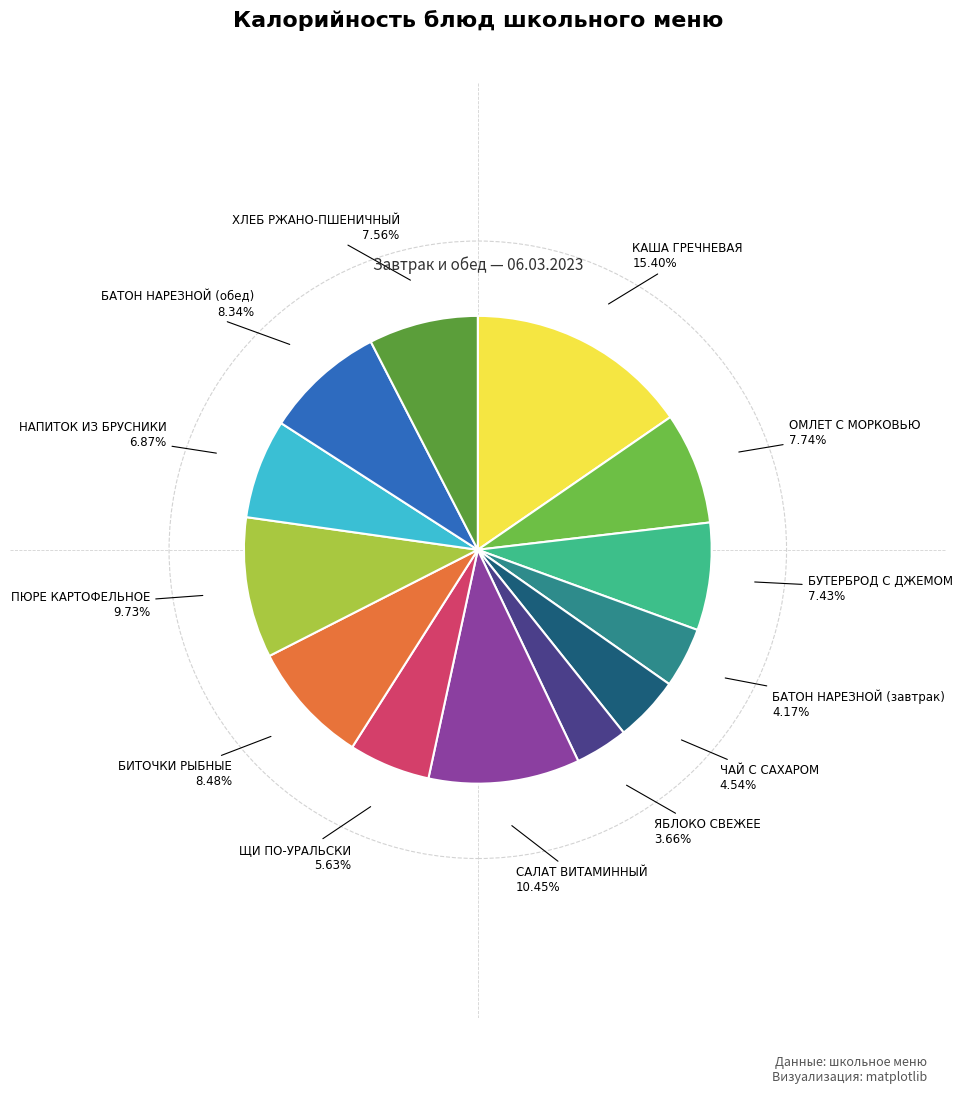

To the nearest percent, what is the difference between the largest and smallest slice percentages?

12%